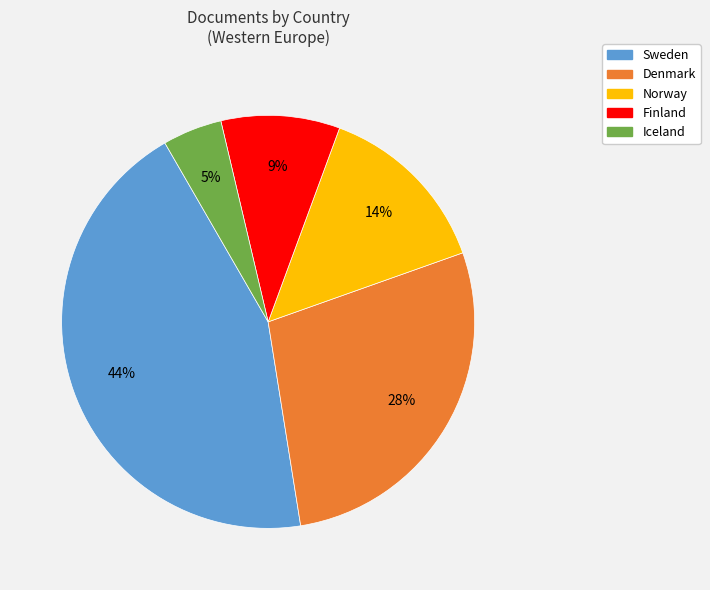

Is it true that Sweden is 44% of the pie?

True